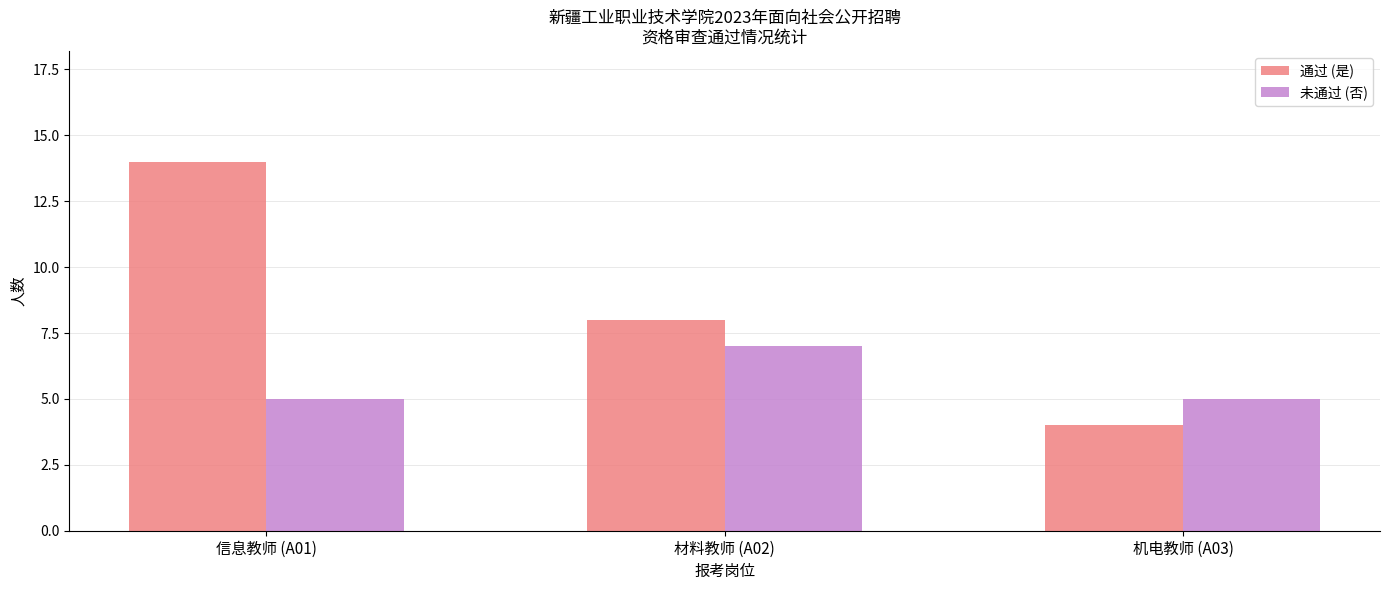

What is the total value across all series at 机电教师 (A03)?

9